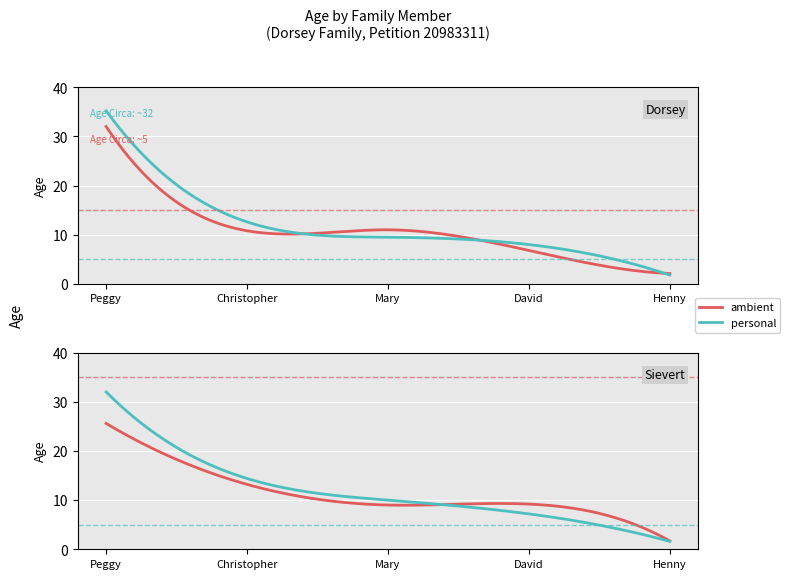

At which label does personal first exceed 10?

Peggy